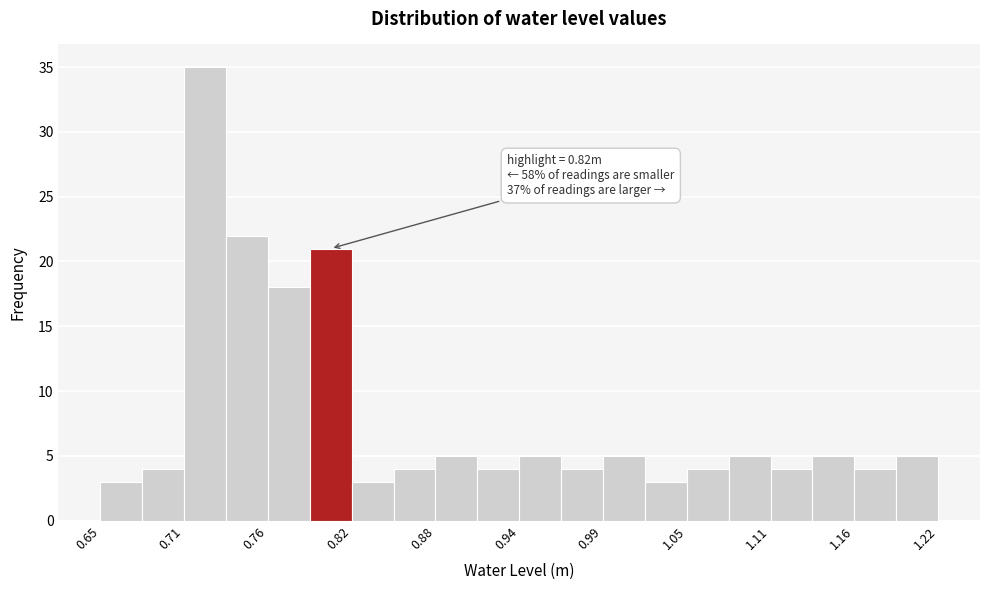

Read against the x-axis, roughly where is the centre of the tallest bar?

0.72